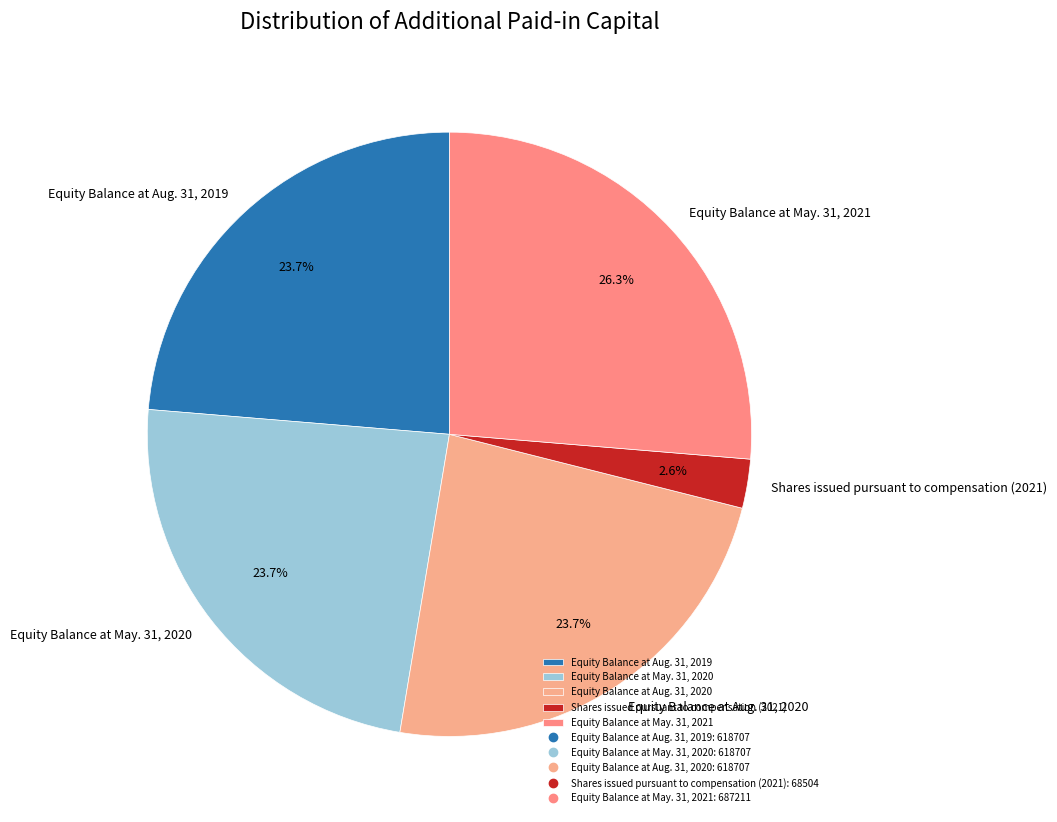

Is it true that Shares issued pursuant to compensation (2021) is 3% of the pie?

True